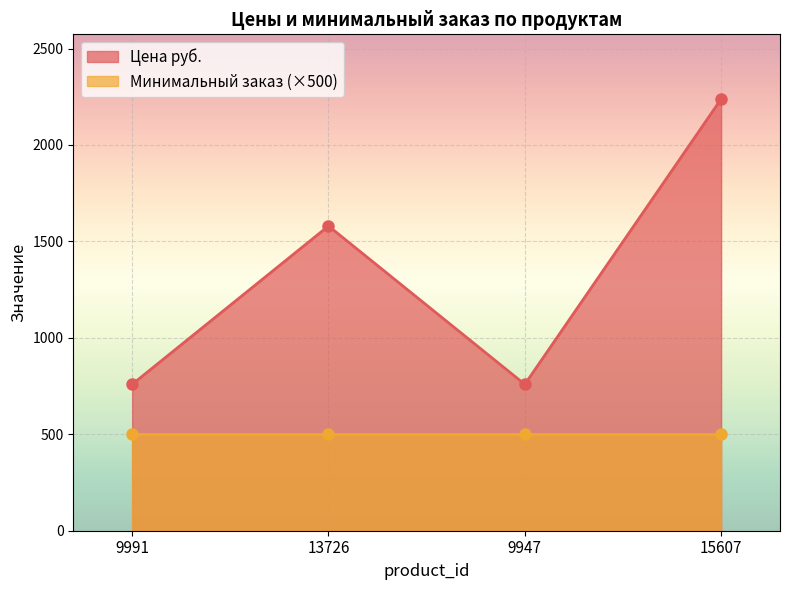

Which label corresponds to the largest value in the chart?

15607